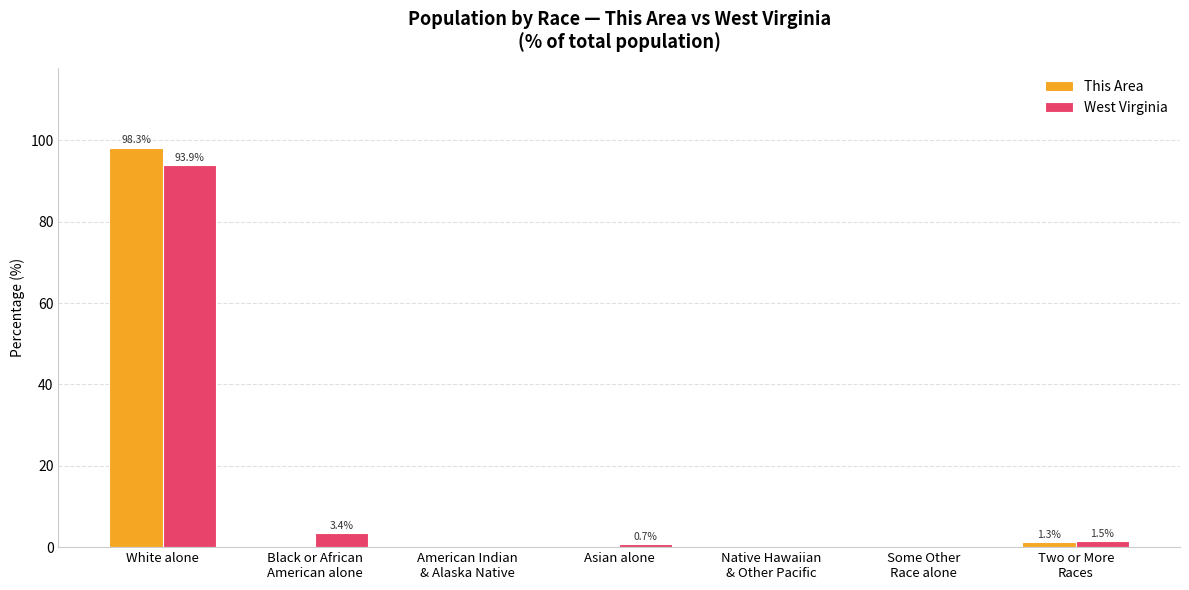

At which label is This Area closest to 49?

Two or More
Races